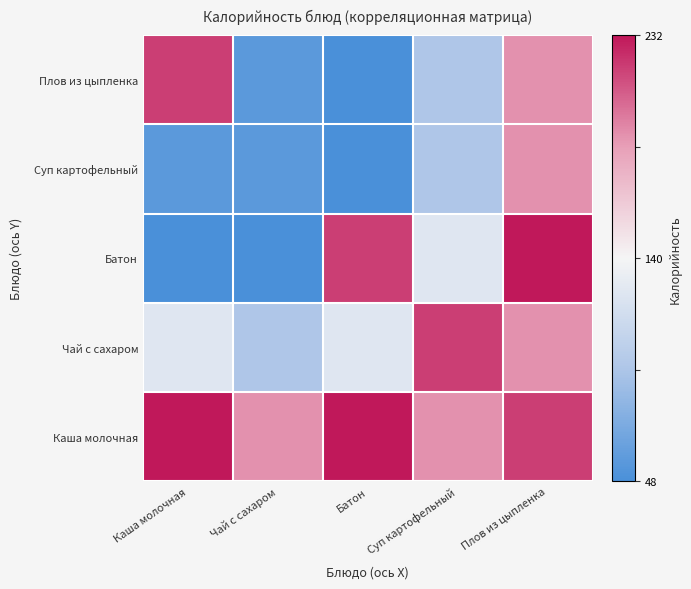

Which has a higher value, Плов из цыпленка or Батон?

Плов из цыпленка